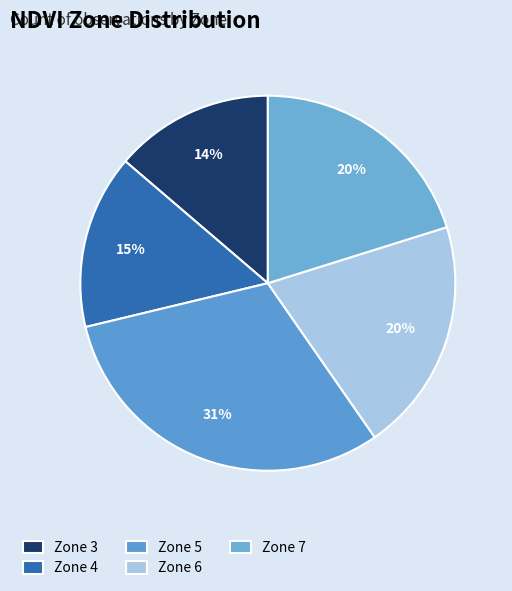

How many slices are in this pie chart?

5